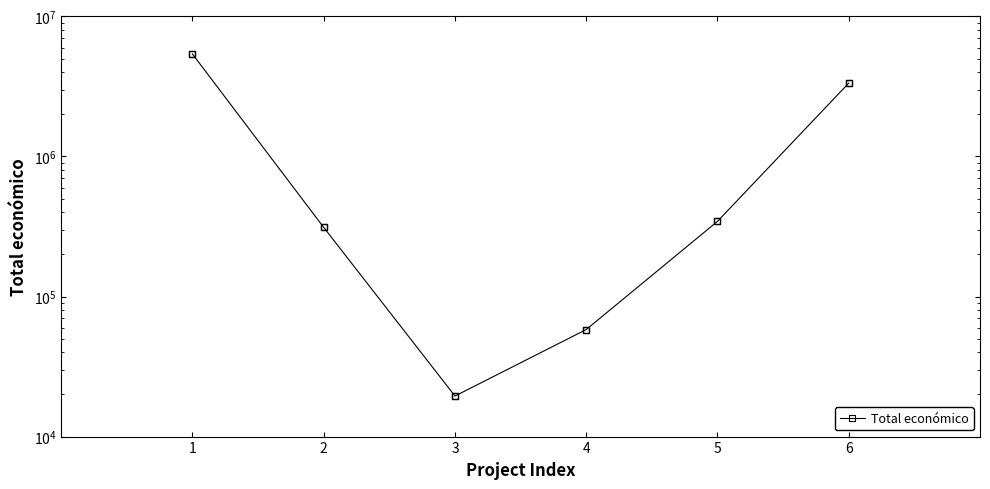

Reading left to right, what are all the values shown in this chart?

5390598	311553	19478	58130	344243	3342252